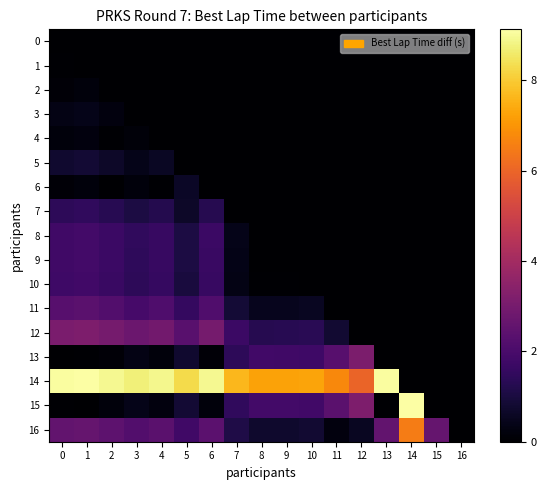

Reading right to left, transcribe all the data shown in this chart.

0: 16=0.0	15=0.0	14=0.0	13=0.0	12=0.0	11=0.0	10=0.0	9=0.0	8=0.0	7=0.0	6=0.0	5=0.0	4=0.0	3=0.0	2=0.0	1=0.0	0=0.0
1: 16=0.0	15=0.0	14=0.0	13=0.0	12=0.0	11=0.0	10=0.0	9=0.0	8=0.0	7=0.0	6=0.0	5=0.0	4=0.0	3=0.0	2=0.0	1=0.0	0=0.1
2: 16=0.0	15=0.0	14=0.0	13=0.0	12=0.0	11=0.0	10=0.0	9=0.0	8=0.0	7=0.0	6=0.0	5=0.0	4=0.0	3=0.0	2=0.0	1=0.2	0=0.1
3: 16=0.0	15=0.0	14=0.0	13=0.0	12=0.0	11=0.0	10=0.0	9=0.0	8=0.0	7=0.0	6=0.0	5=0.0	4=0.0	3=0.0	2=0.2	1=0.4	0=0.3
4: 16=0.0	15=0.0	14=0.0	13=0.0	12=0.0	11=0.0	10=0.0	9=0.0	8=0.0	7=0.0	6=0.0	5=0.0	4=0.0	3=0.2	2=0.1	1=0.2	0=0.2
5: 16=0.0	15=0.0	14=0.0	13=0.0	12=0.0	11=0.0	10=0.0	9=0.0	8=0.0	7=0.0	6=0.0	5=0.0	4=0.6	3=0.4	2=0.6	1=0.8	0=0.8
6: 16=0.0	15=0.0	14=0.0	13=0.0	12=0.0	11=0.0	10=0.0	9=0.0	8=0.0	7=0.0	6=0.0	5=0.6	4=0.0	3=0.2	2=0.0	1=0.2	0=0.1
7: 16=0.0	15=0.0	14=0.0	13=0.0	12=0.0	11=0.0	10=0.0	9=0.0	8=0.0	7=0.0	6=1.3	5=0.6	4=1.2	3=1.1	2=1.3	1=1.5	0=1.4
8: 16=0.0	15=0.0	14=0.0	13=0.0	12=0.0	11=0.0	10=0.0	9=0.0	8=0.0	7=0.4	6=1.7	5=1.1	4=1.6	3=1.5	2=1.7	1=1.9	0=1.8
9: 16=0.0	15=0.0	14=0.0	13=0.0	12=0.0	11=0.0	10=0.0	9=0.0	8=0.0	7=0.4	6=1.7	5=1.0	4=1.6	3=1.5	2=1.7	1=1.9	0=1.8
10: 16=0.0	15=0.0	14=0.0	13=0.0	12=0.0	11=0.0	10=0.0	9=0.0	8=0.1	7=0.3	6=1.6	5=1.0	4=1.6	3=1.4	2=1.6	1=1.8	0=1.8
11: 16=0.0	15=0.0	14=0.0	13=0.0	12=0.0	11=0.0	10=0.5	9=0.5	8=0.5	7=0.9	6=2.2	5=1.5	4=2.1	3=2.0	2=2.2	1=2.4	0=2.3
12: 16=0.0	15=0.0	14=0.0	13=0.0	12=0.0	11=0.8	10=1.3	9=1.3	8=1.3	7=1.7	6=3.0	5=2.3	4=2.9	3=2.8	2=3.0	1=3.2	0=3.1
13: 16=0.0	15=0.0	14=0.0	13=0.0	12=3.1	11=2.3	10=1.8	9=1.8	8=1.8	7=1.4	6=0.1	5=0.8	4=0.2	3=0.4	2=0.1	1=0.1	0=0.0
14: 16=0.0	15=0.0	14=0.0	13=9.1	12=6.0	11=6.8	10=7.3	9=7.3	8=7.2	7=7.7	6=8.9	5=8.3	4=8.9	3=8.7	2=9.0	1=9.1	0=9.1
15: 16=0.0	15=0.0	14=9.1	13=0.1	12=3.2	11=2.4	10=1.8	9=1.9	8=1.9	7=1.5	6=0.2	5=0.8	4=0.2	3=0.4	2=0.2	1=0.0	0=0.1
16: 16=0.0	15=2.6	14=6.5	13=2.6	12=0.5	11=0.2	10=0.8	9=0.7	8=0.7	7=1.1	6=2.4	5=1.8	4=2.4	3=2.2	2=2.4	1=2.6	0=2.5